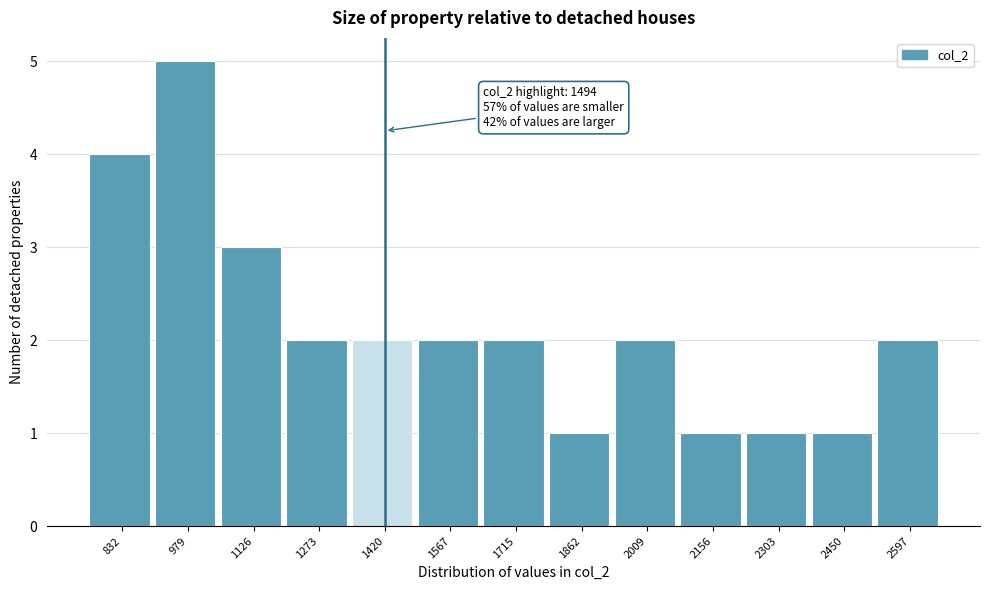

Reading right to left, transcribe all the data shown in this chart.

2597=2	2450=1	2303=1	2156=1	2009=2	1862=1	1715=2	1567=2	1420=2	1273=2	1126=3	979=5	832=4